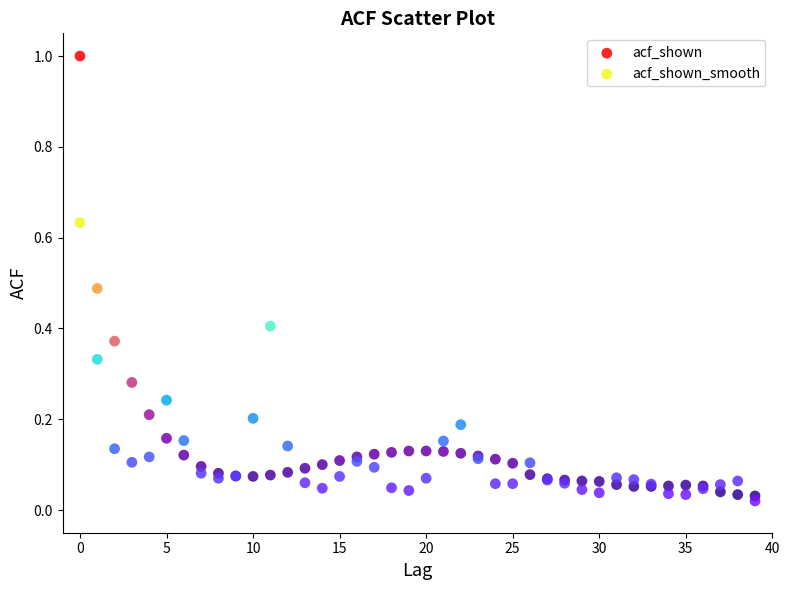

What are all the series names shown in the legend?

acf_shown, acf_shown_smooth